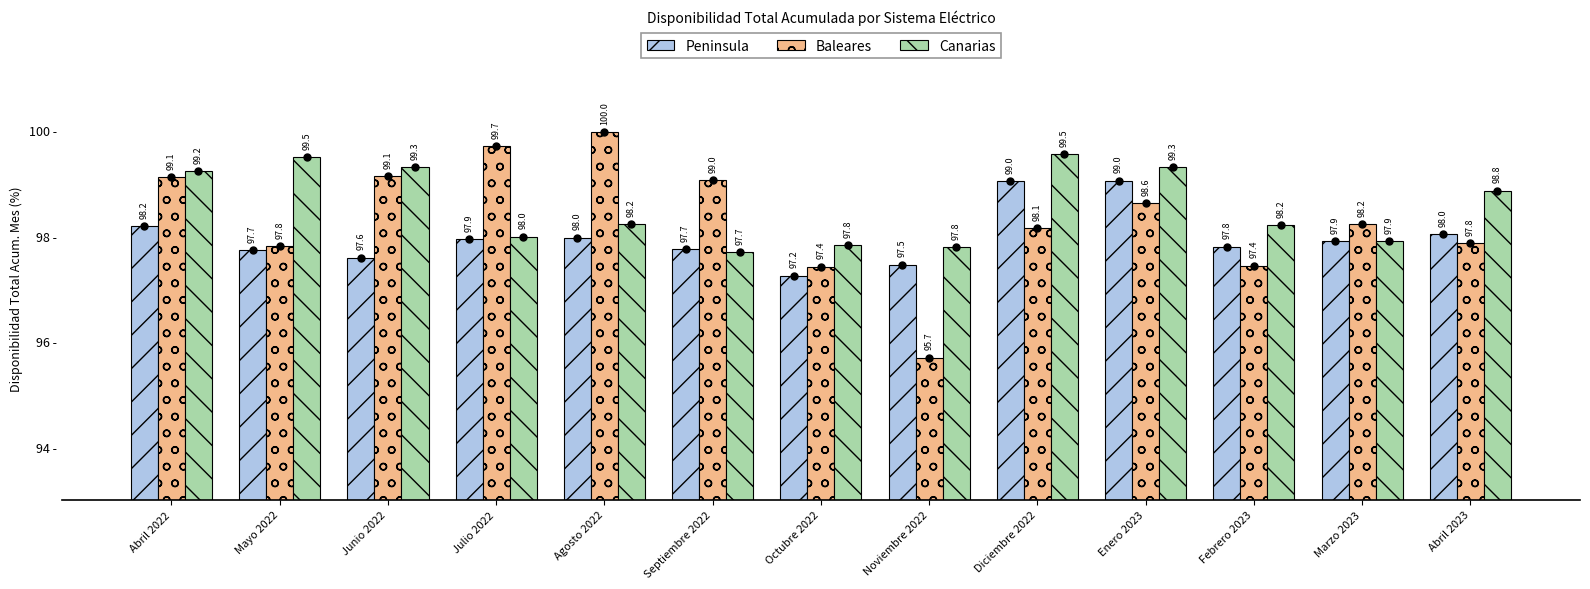

What is the total value across all series at Abril 2023?

294.7